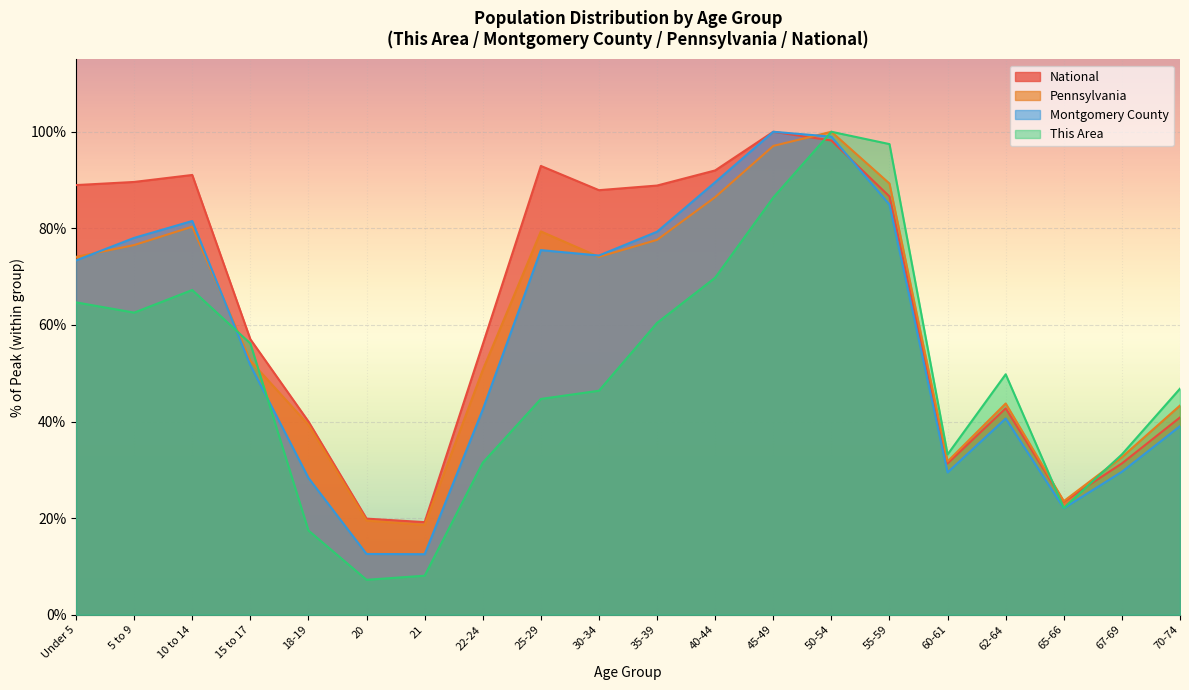

Is the value of Montgomery County at 18-19 greater than the value of This Area at 62-64?

No